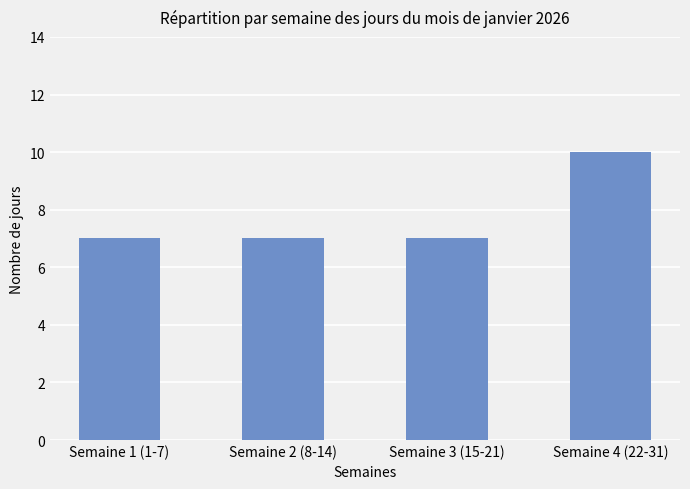

What is the smallest value displayed?

7